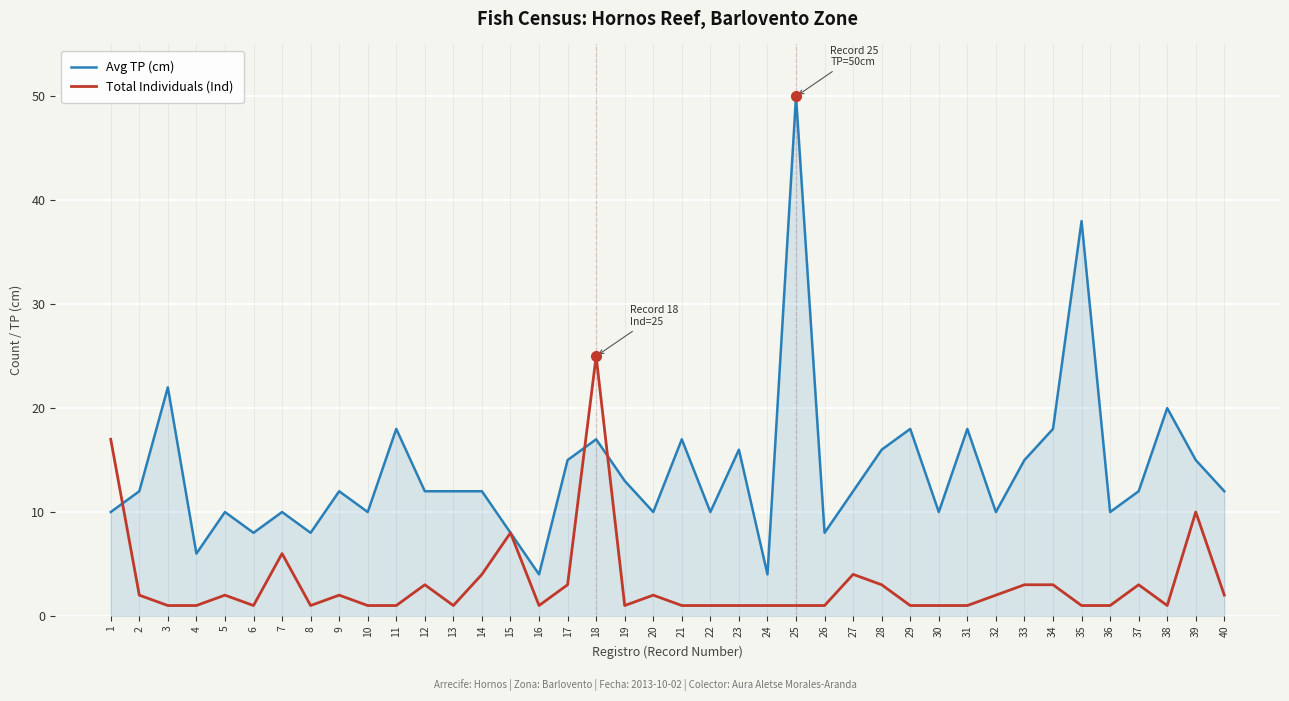

What is the maximum value for Avg TP (cm)?

50